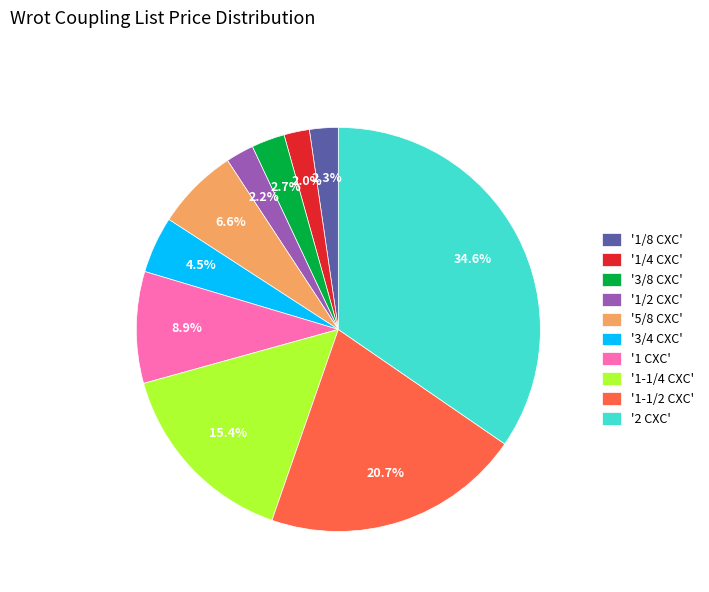

Combined, do '1-1/4 CXC' and '1/4 CXC' account for over 50%?

No